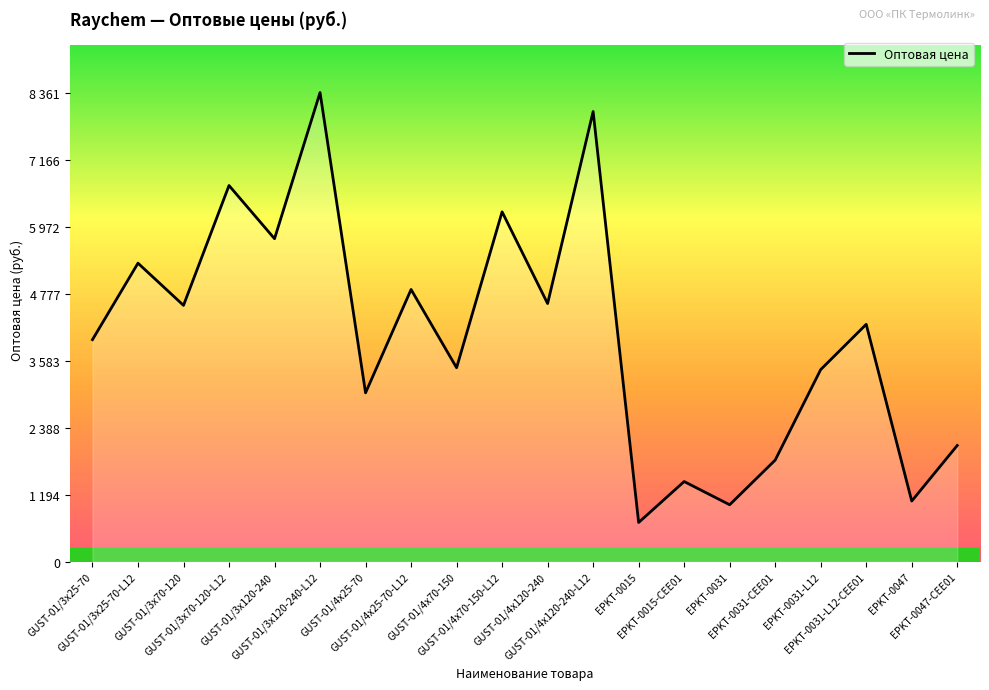

What is the ratio of the value at GUST-01/3x70-120 to the value at EPKT-0047-CEE01?

2.2